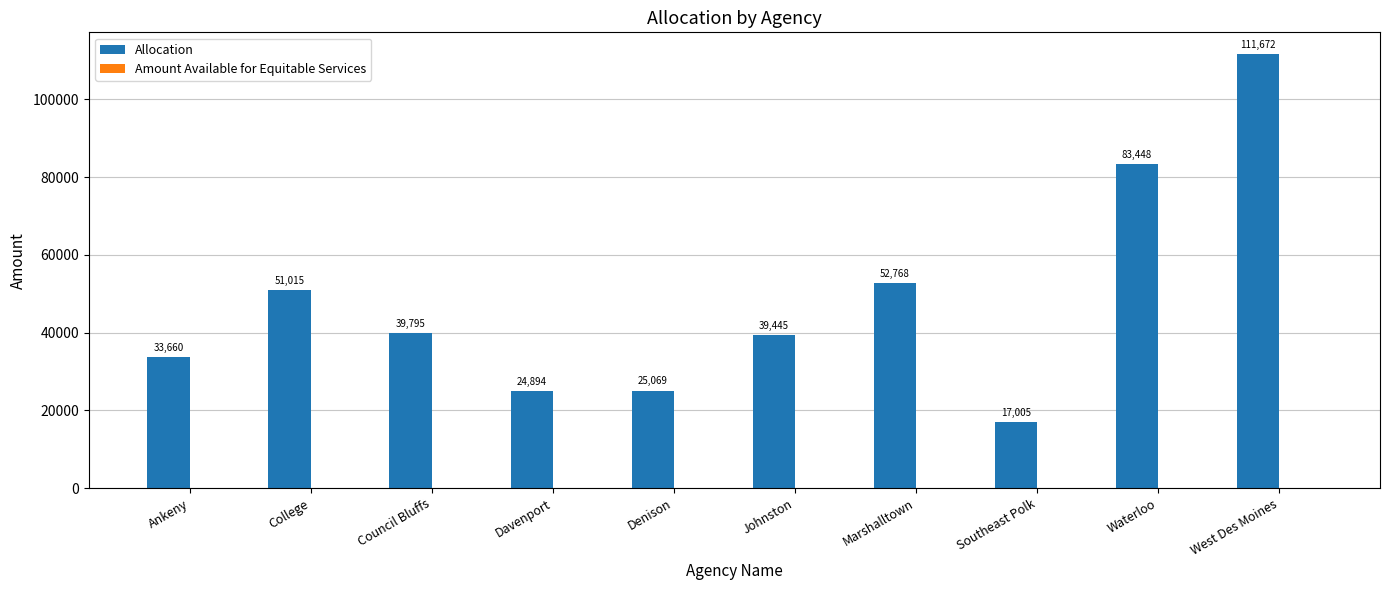

The chart shows a value of 35657.9 at Denison. True or false?

False